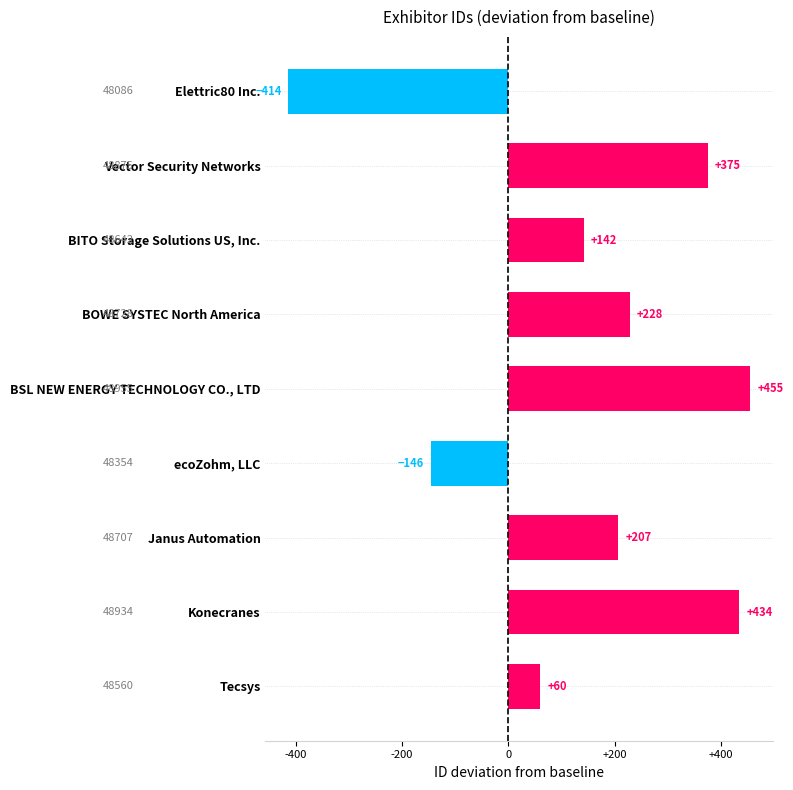

What is the difference between the maximum and minimum values?

869